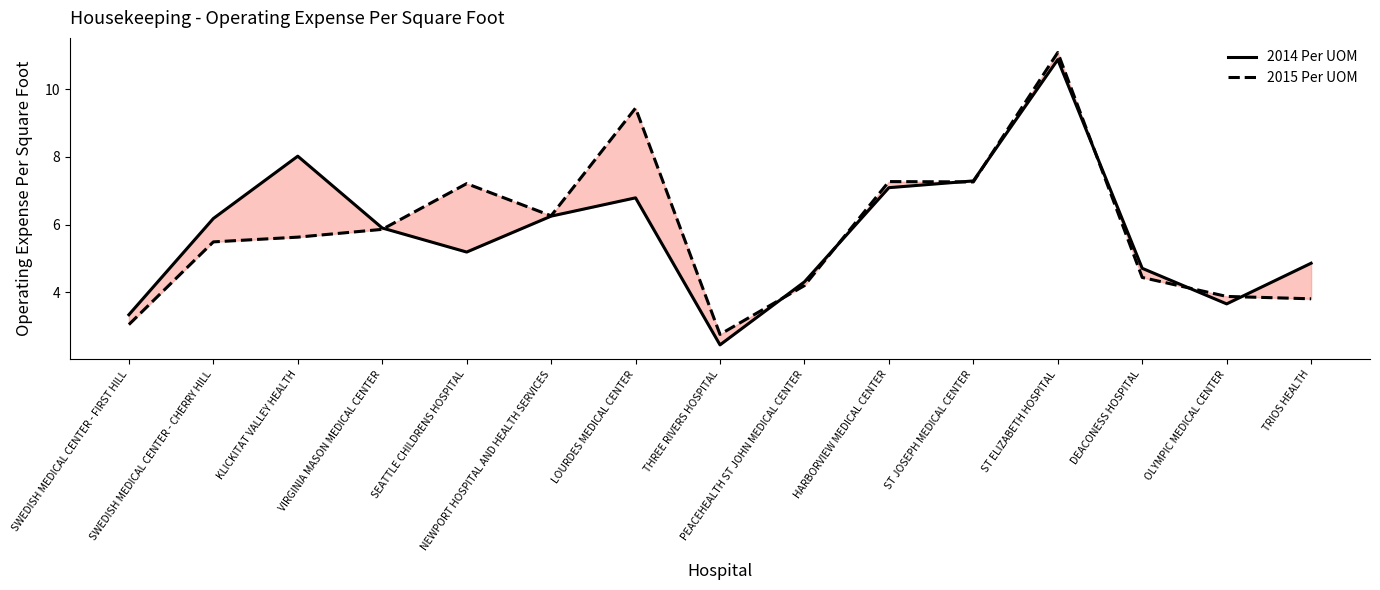

Reading right to left, list all the values displayed in this chart.

2014 Per UOM: 4.9	3.7	4.7	10.9	7.3	7.1	4.3	2.5	6.8	6.2	5.2	5.9	8.0	6.2	3.3
2015 Per UOM: 3.8	3.9	4.4	11.1	7.3	7.3	4.2	2.8	9.4	6.3	7.2	5.9	5.6	5.5	3.0